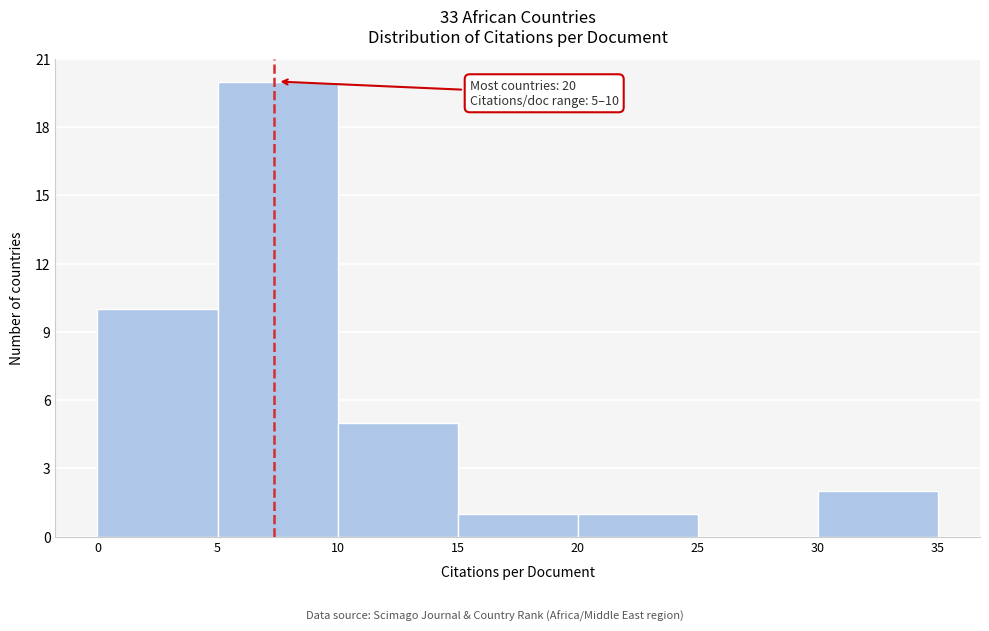

Over which range of the x-axis is the bar tallest?

5 to 10